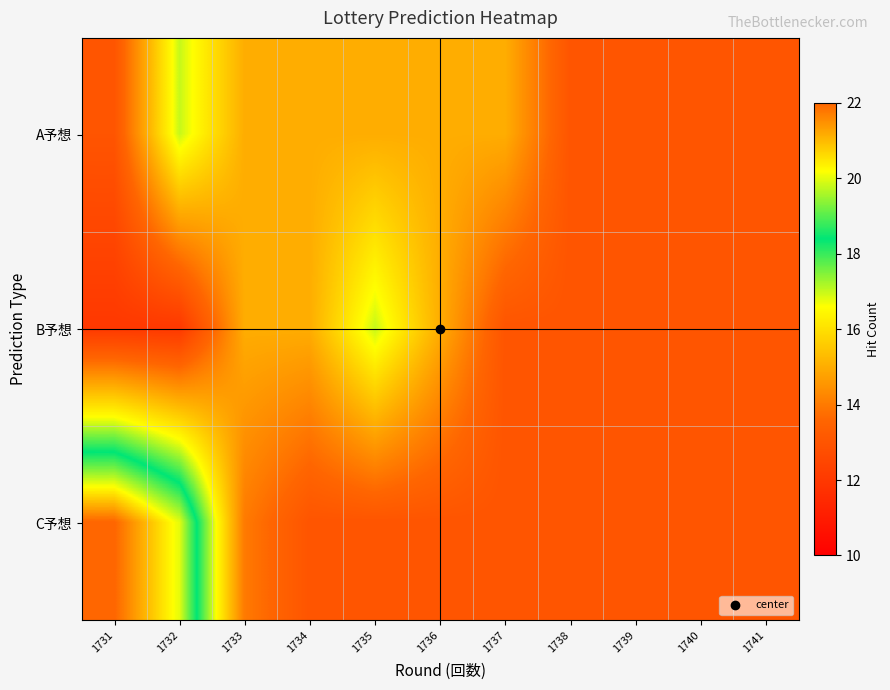

Between 1734 and 1740, which series saw the biggest shift?

A予想